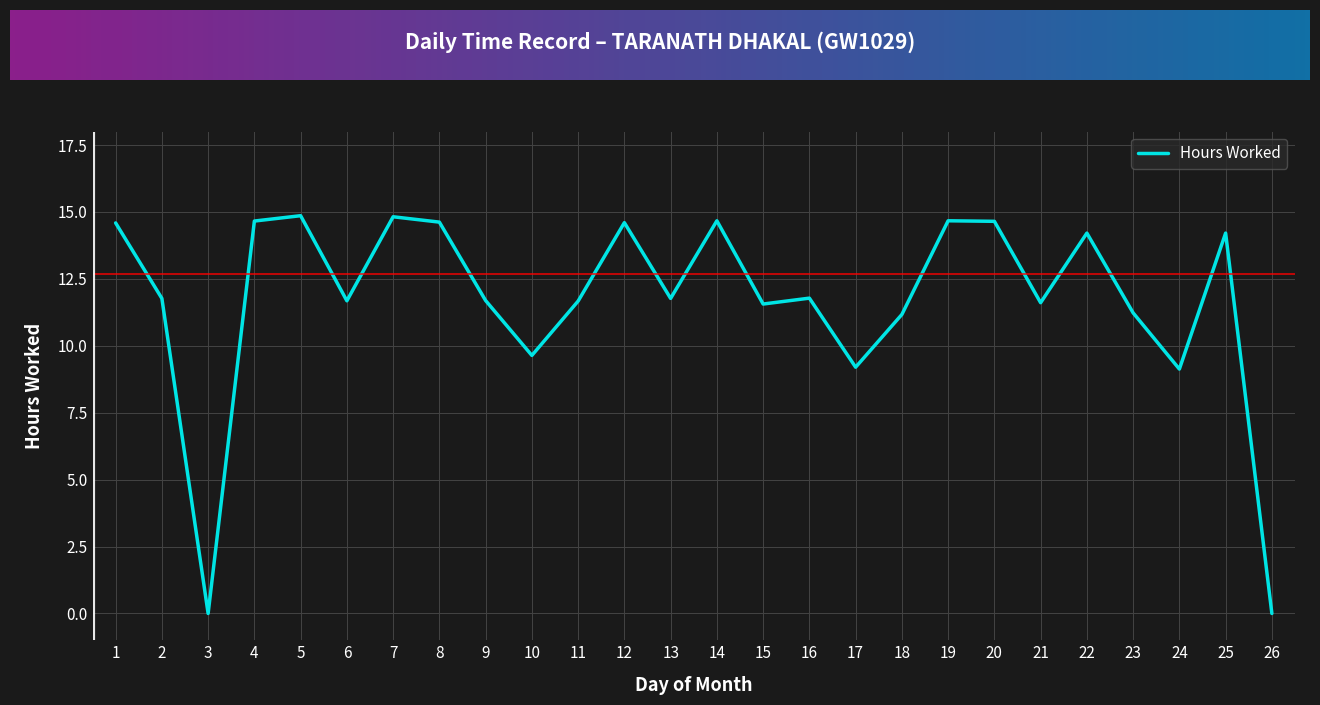

True or false: the data shows 14.7 at 14.

True